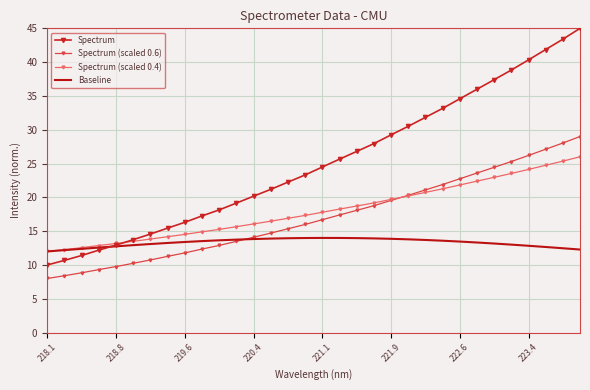

Which series has the largest total across all categories?

Spectrum